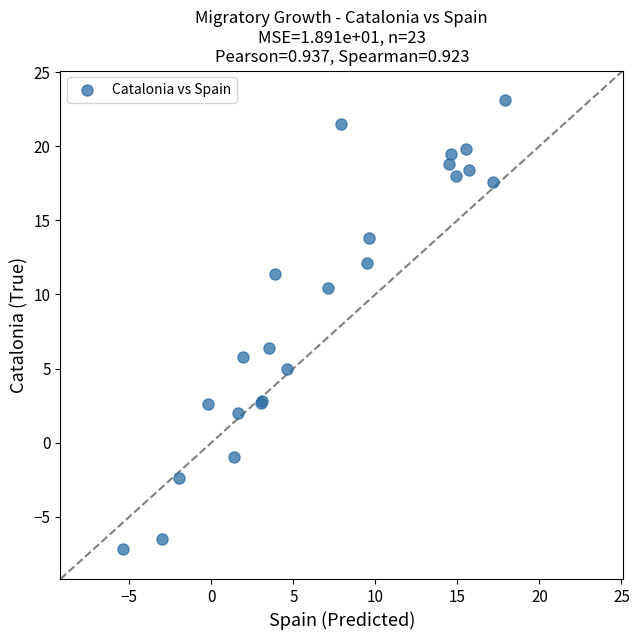

What Y value in the scatter plot is closest to 7?

6.4